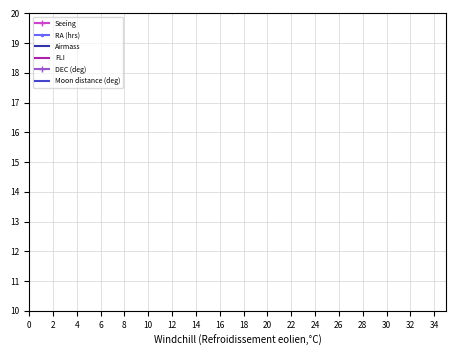

True or false: Airmass has more than 2 interior local peaks.

False